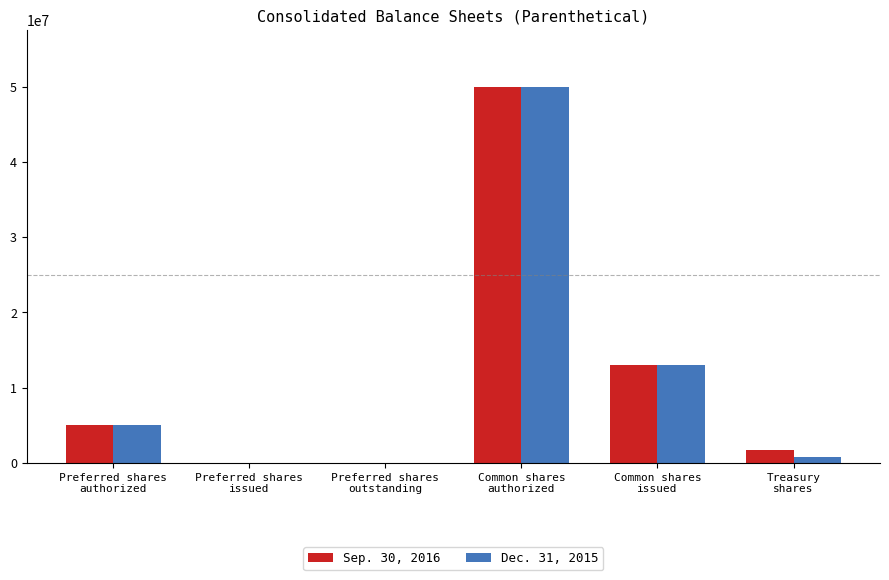

The Dec. 31, 2015 series shows 840202 at Treasury
shares. True or false?

True